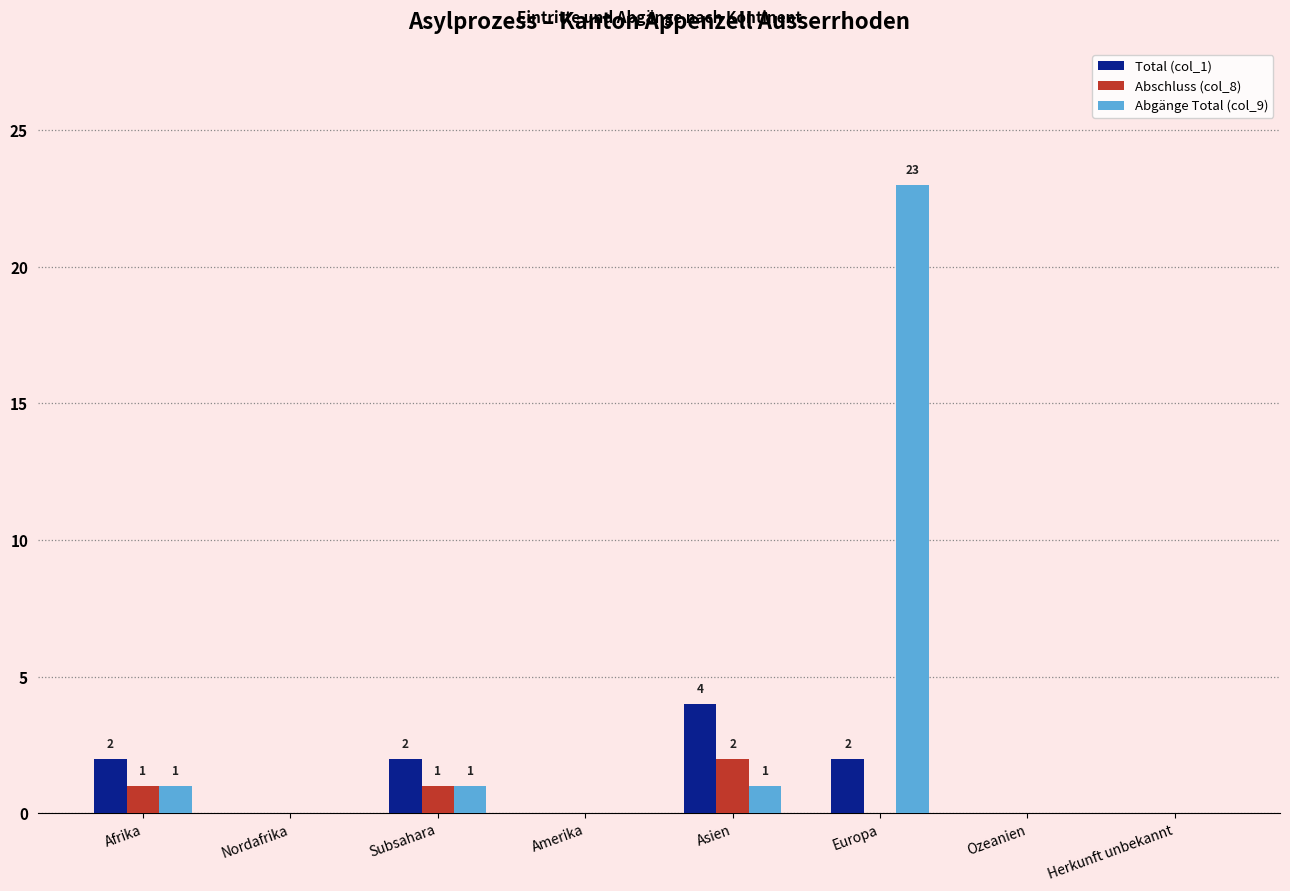

True or false: Total (col_1) has a value of 0 at Amerika.

True